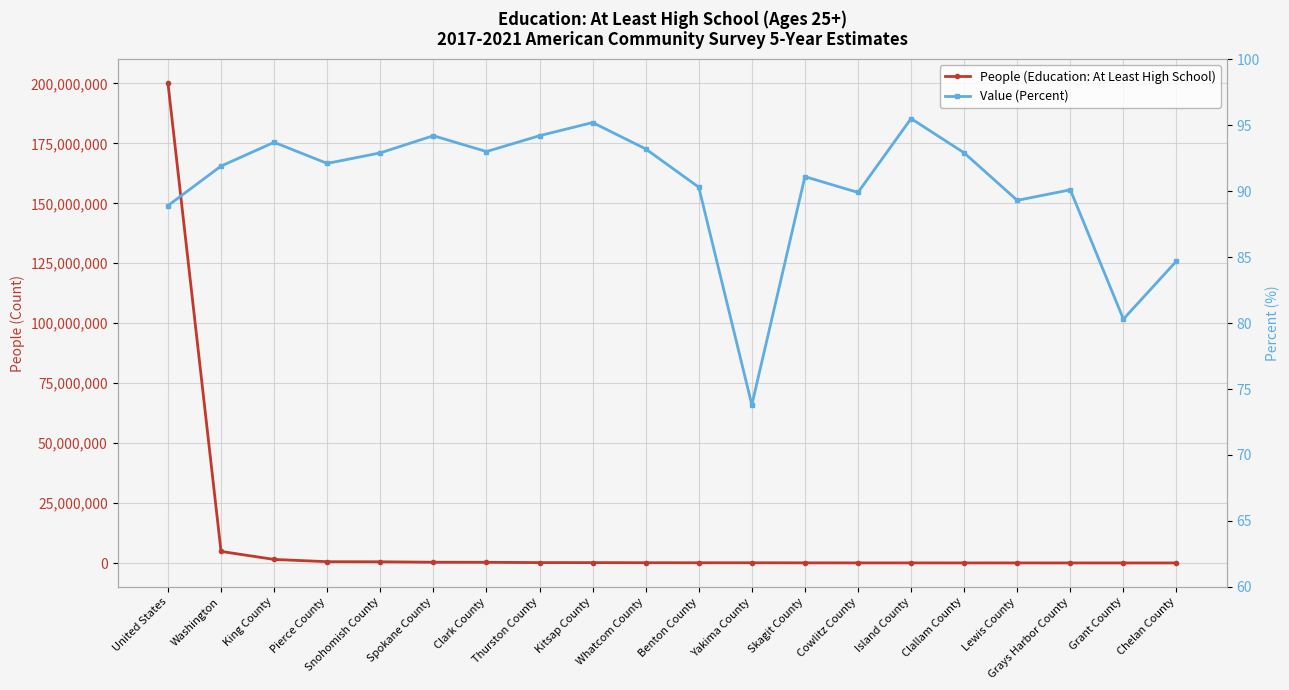

The Value (Percent) series shows 32.3 at Lewis County. True or false?

False